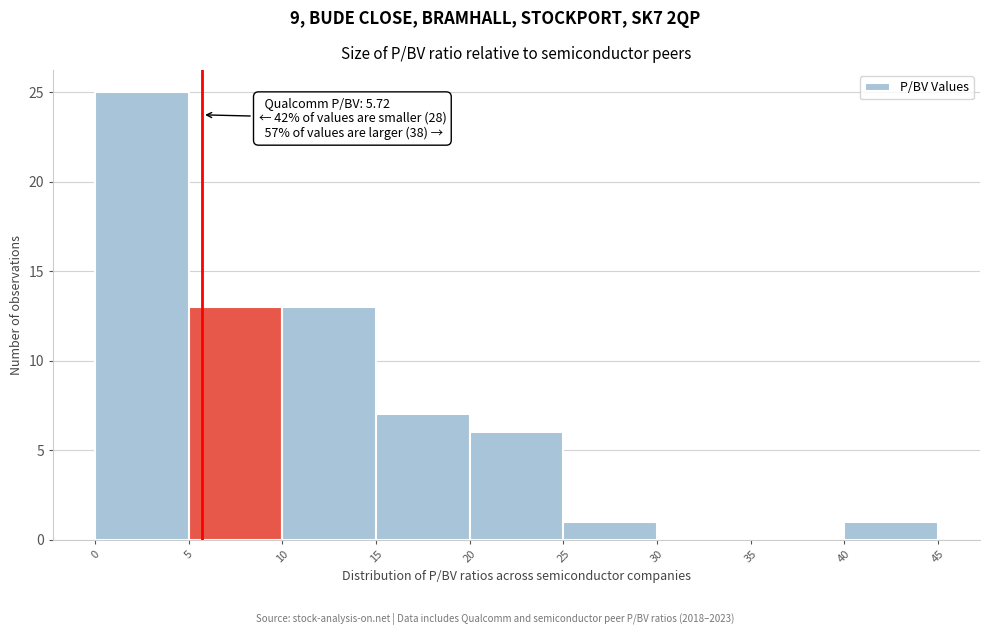

Over which range of the x-axis is the bar tallest?

0 to 5